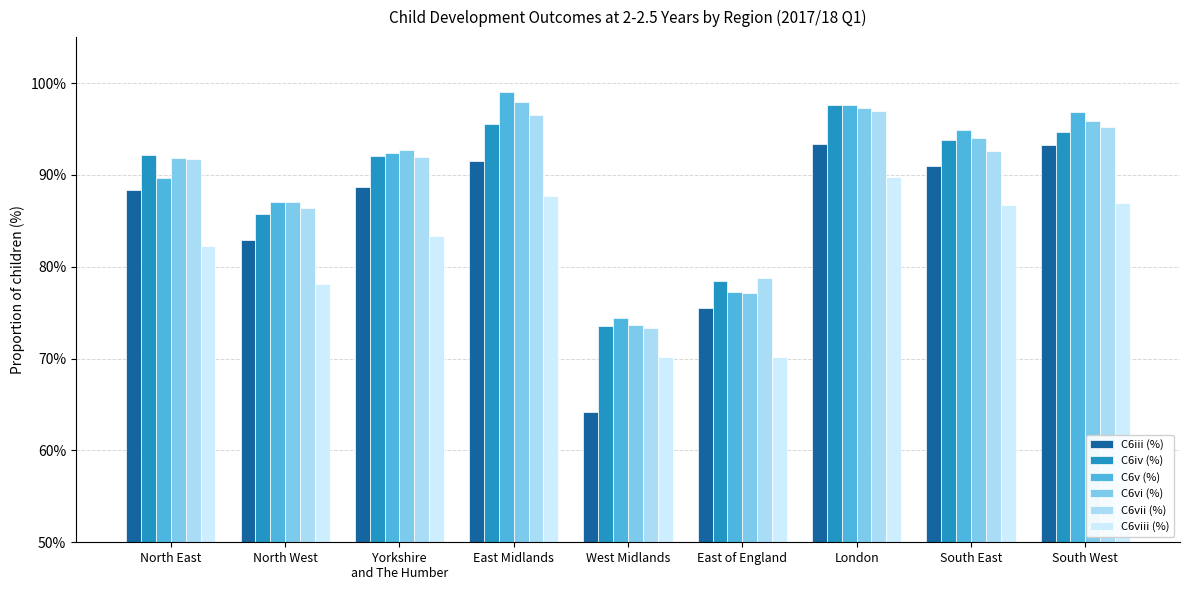

At which category does the chart reach its peak across all series?

East Midlands